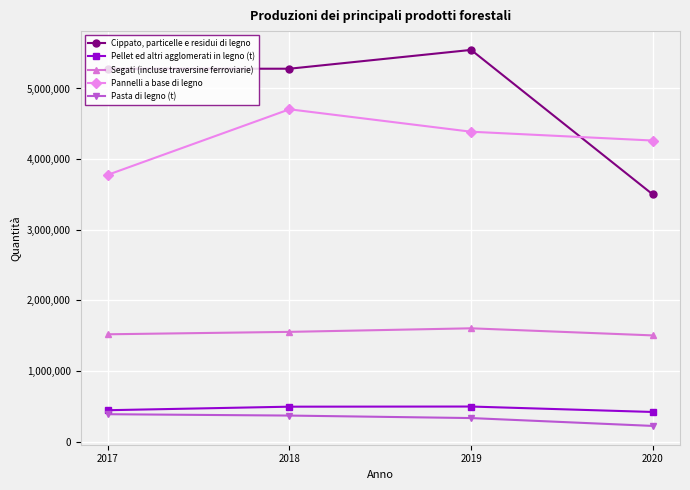

Between 2019 and 2020, which series saw the biggest shift?

Cippato, particelle e residui di legno